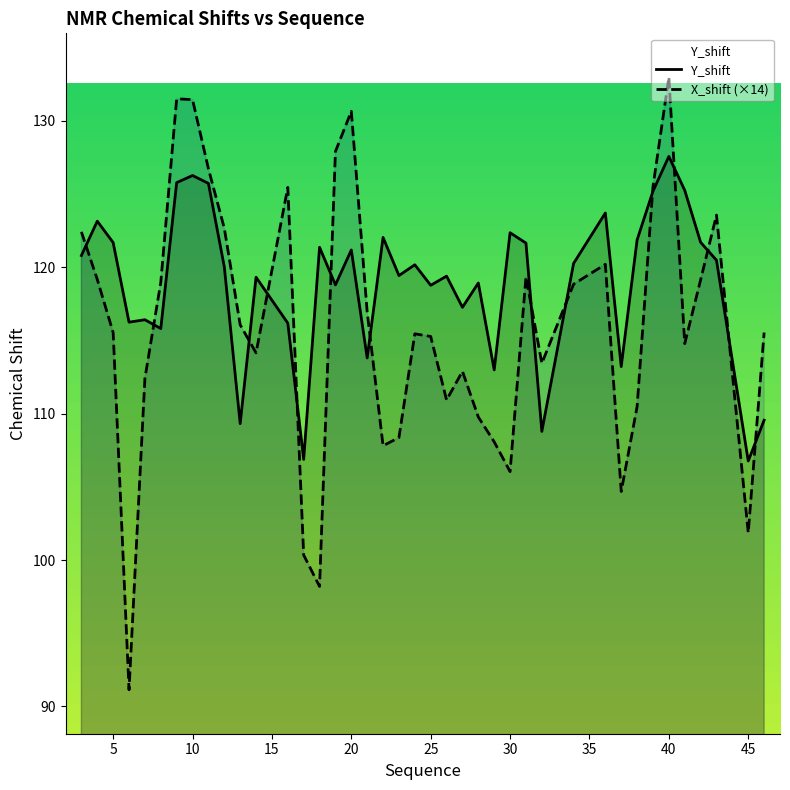

Does the chart have visible grid lines?

No